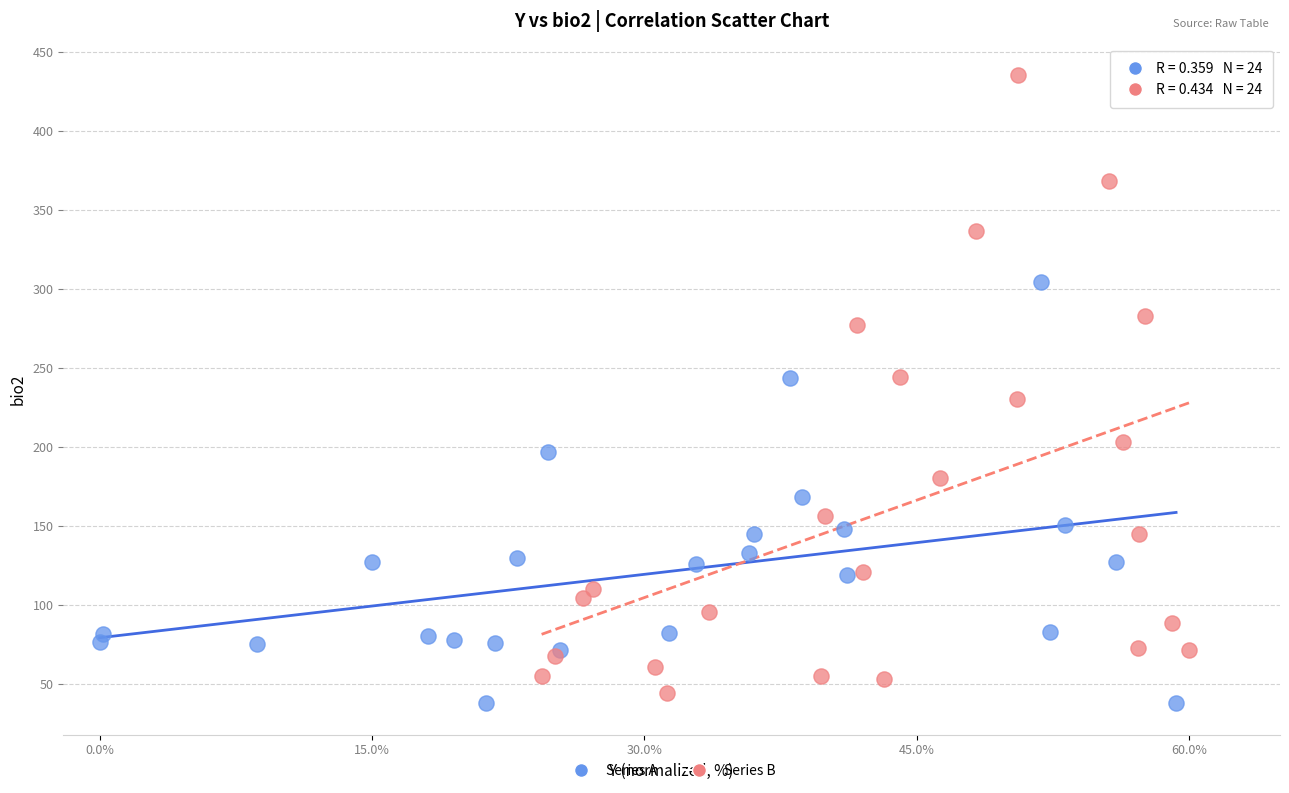

What are all the series names shown in the legend?

Series A, Series B